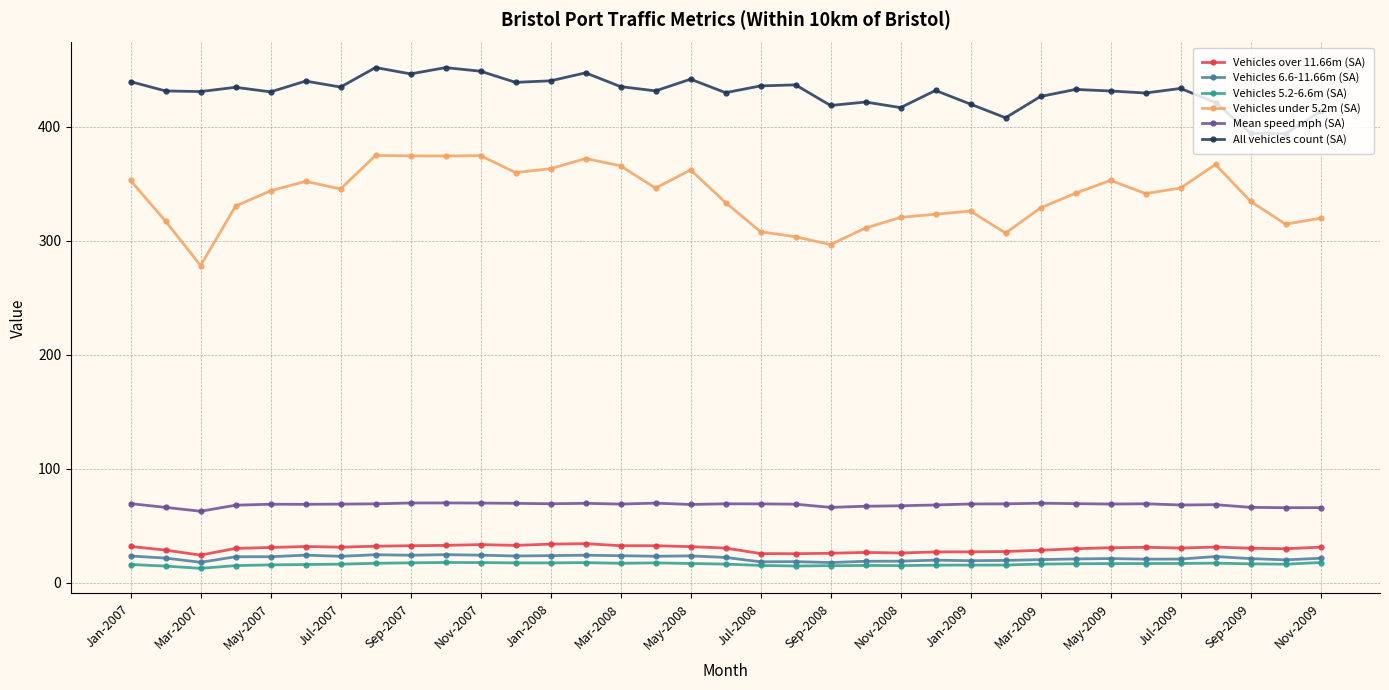

Does the chart display data point markers on the line(s)?

Yes